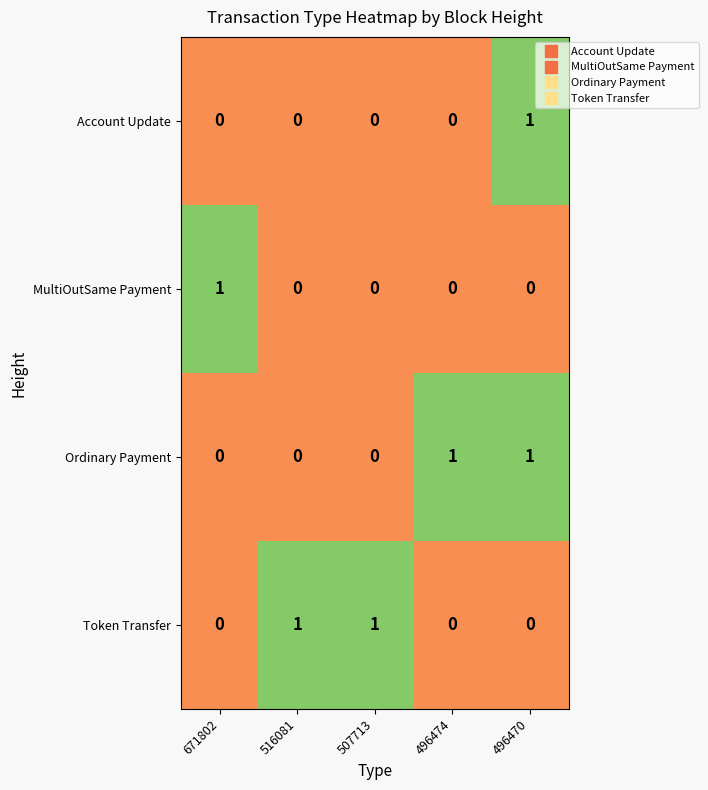

How many Account Update values are between 0 and 1?

5